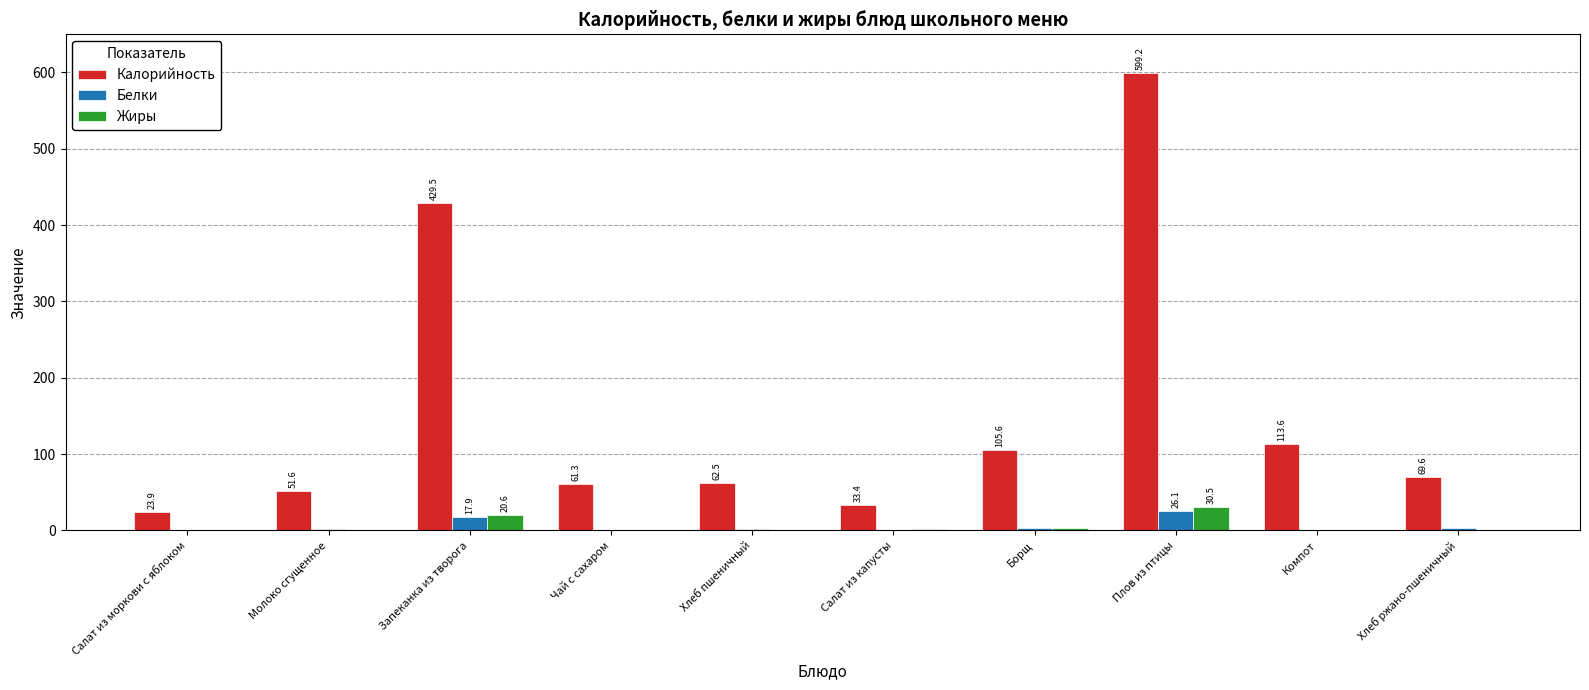

Are the bars grouped side by side (vs. stacked)?

Yes